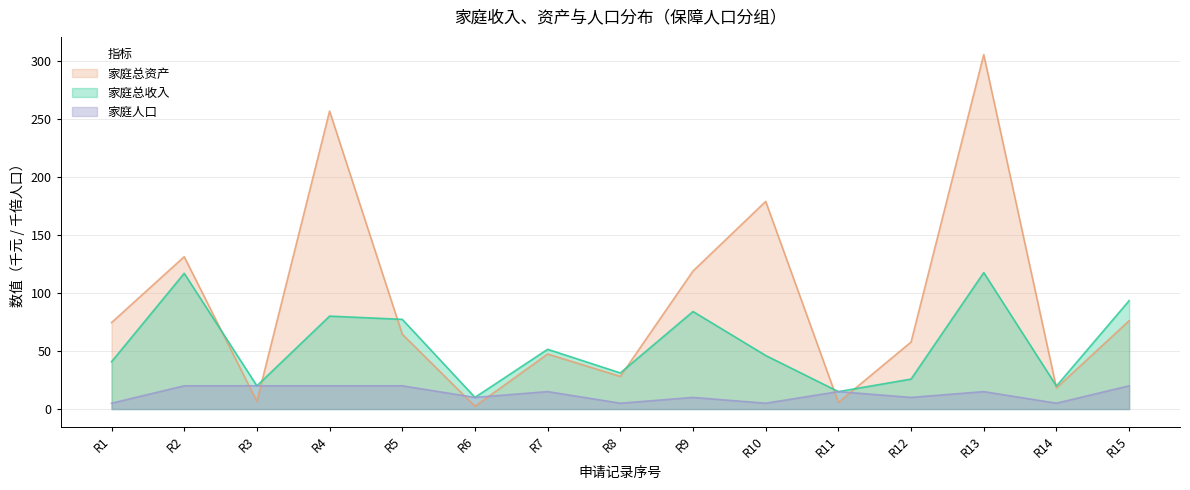

What is the sum of all 家庭总收入 values?

828.9